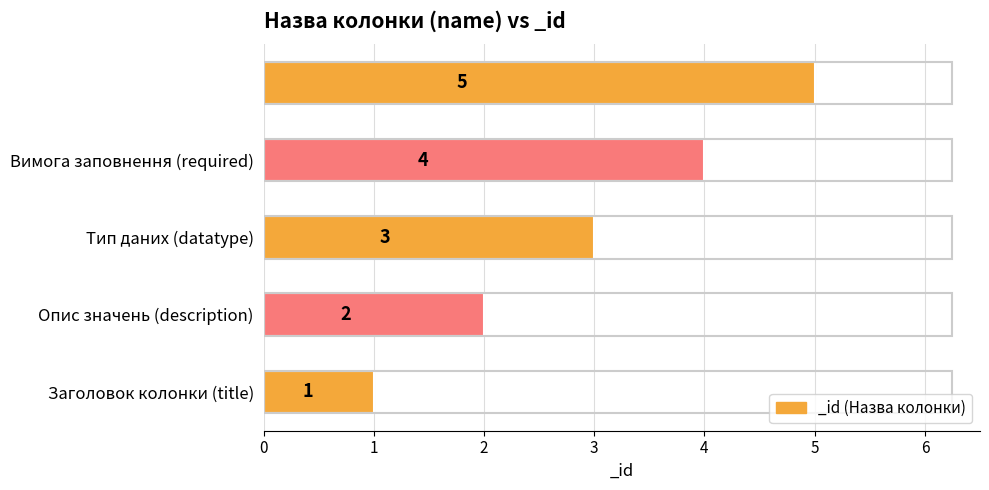

Are the bars grouped side by side (vs. stacked)?

No